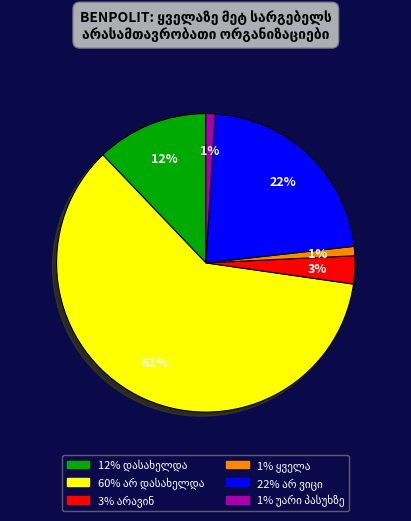

To the nearest percent, what is the difference between the largest and smallest slice percentages?

60%